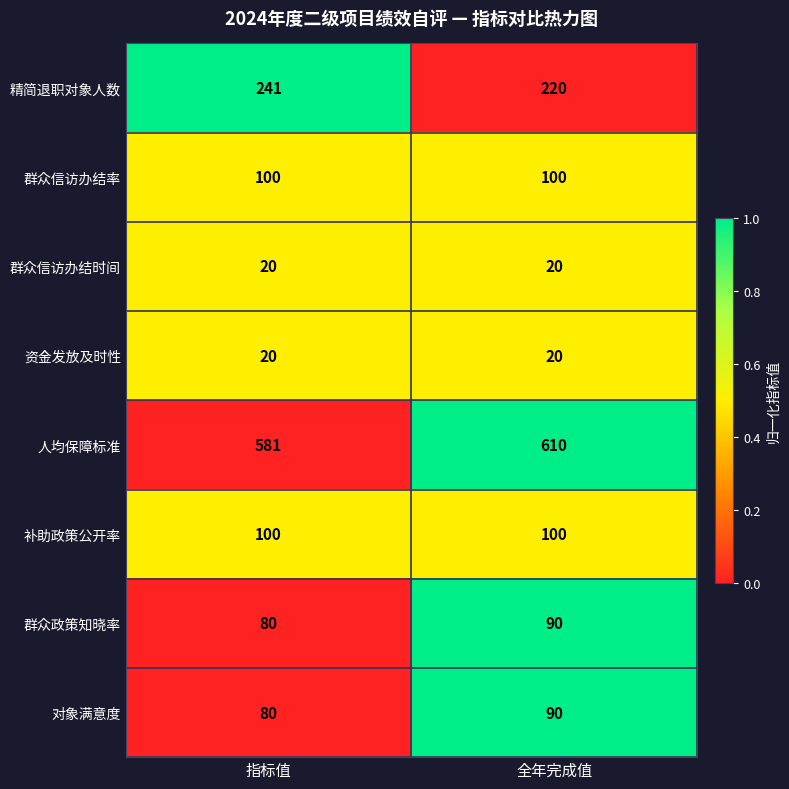

True or false: 群众信访办结率 has a value of 100 at 全年完成值.

True